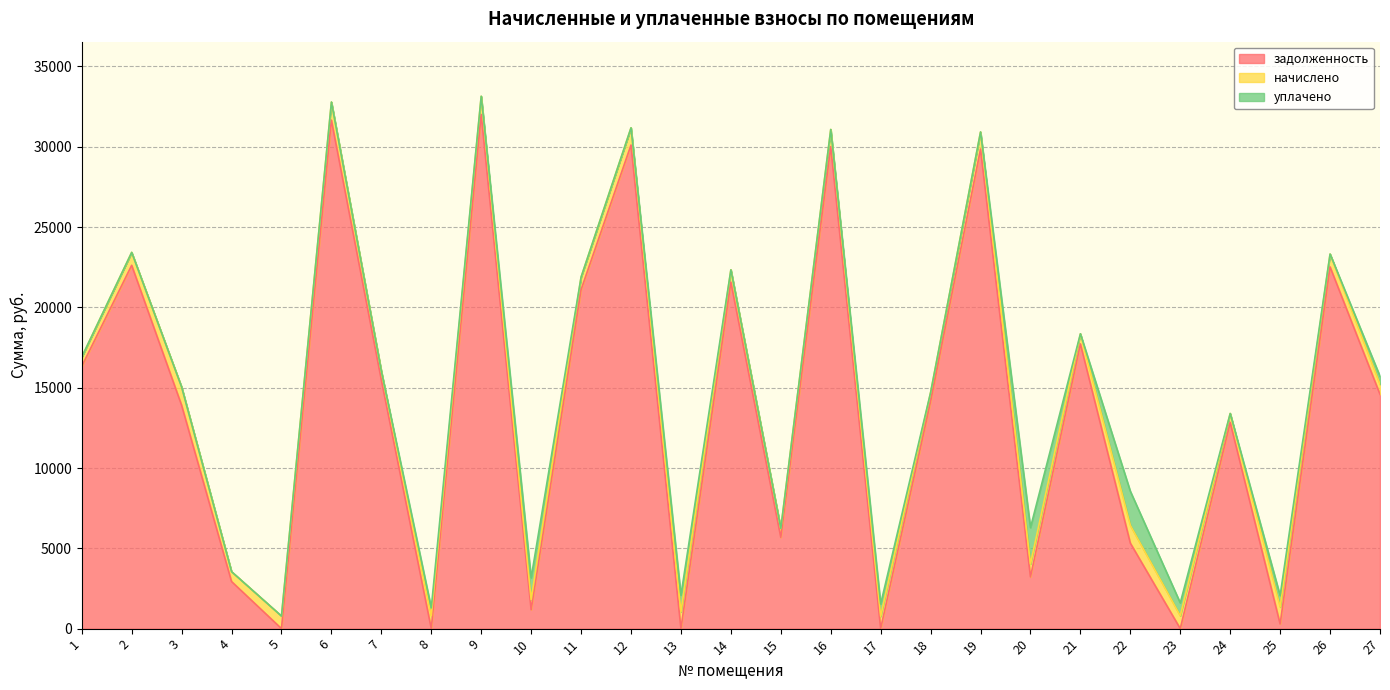

Between 27 and 10, which is larger?

27